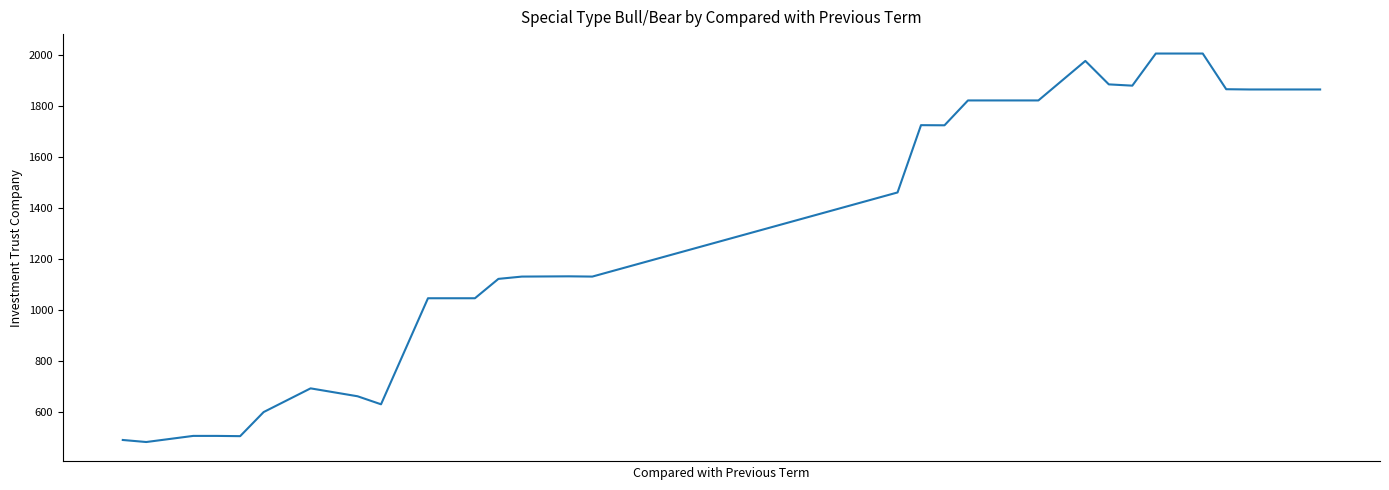

What is the greatest value displayed?

2007.0